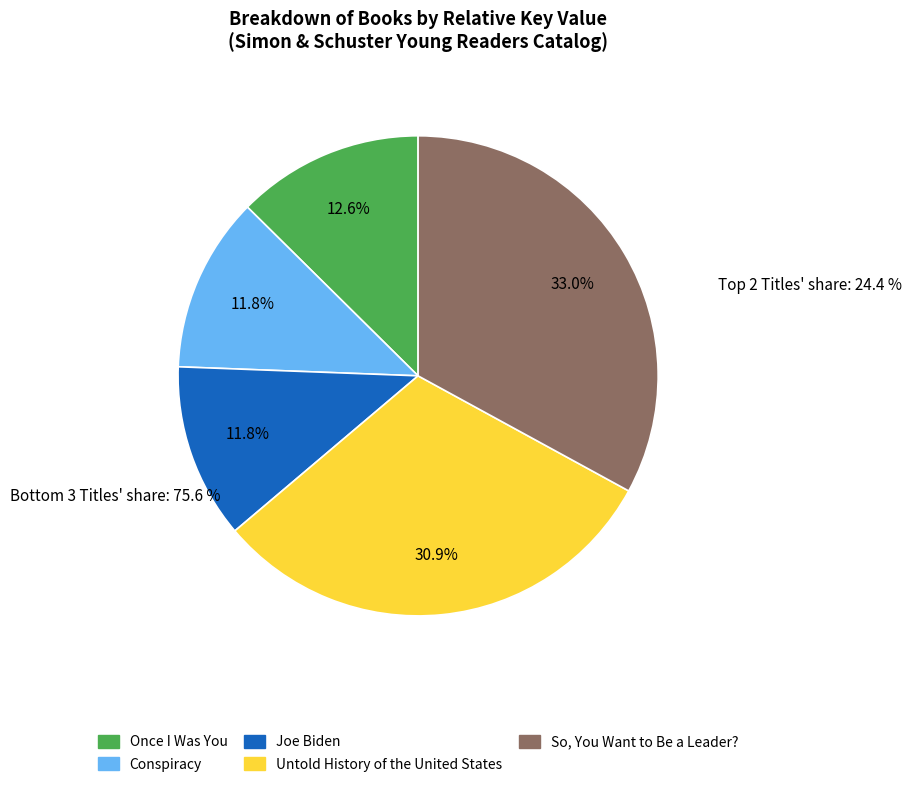

Does Untold History of the United States account for over 50% of the chart?

No